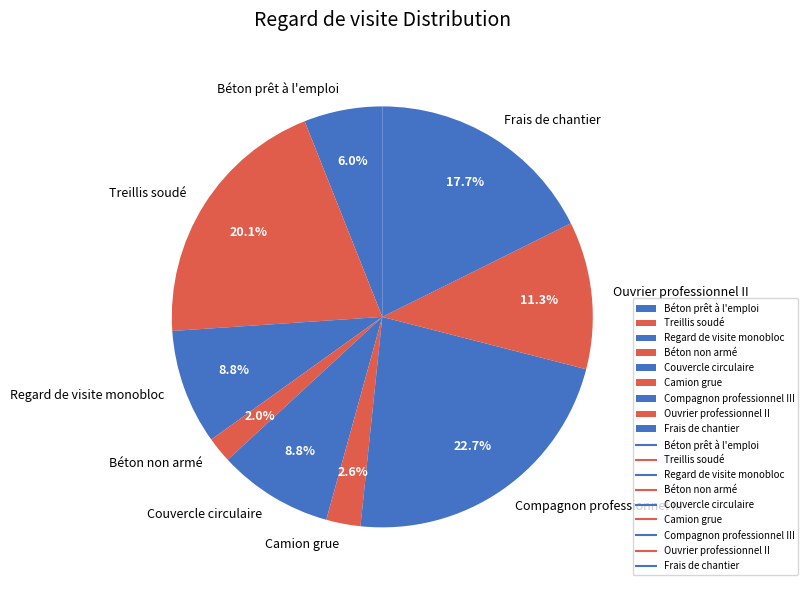

How many segments does this pie chart have?

9